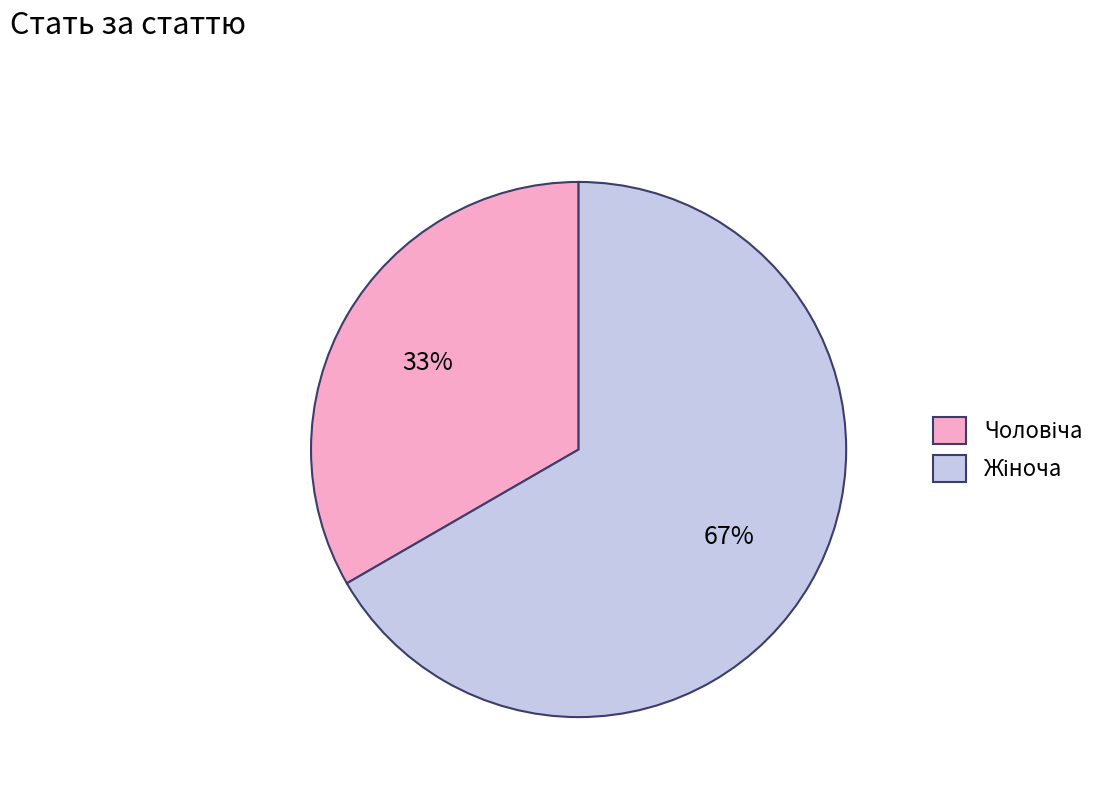

To the nearest percent, what is the average slice percentage?

50%